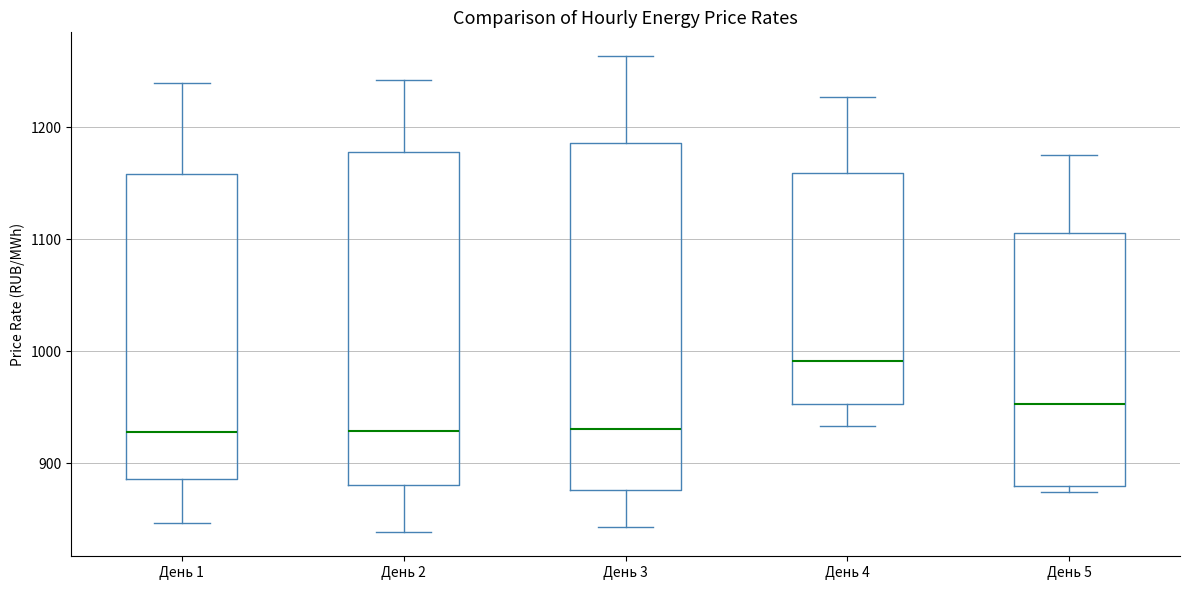

Reading left to right, read every box against the y-axis: the position of its median line, the range the box covers, and the ends of its whiskers. The values are not printed on the chart, so give them approximately, as read against the axis.

День 1: median 930, box 890 to 1160, whiskers 850 to 1240
День 2: median 930, box 880 to 1180, whiskers 840 to 1240
День 3: median 930, box 880 to 1190, whiskers 840 to 1260
День 4: median 990, box 950 to 1160, whiskers 930 to 1230
День 5: median 950, box 880 to 1110, whiskers 870 to 1170